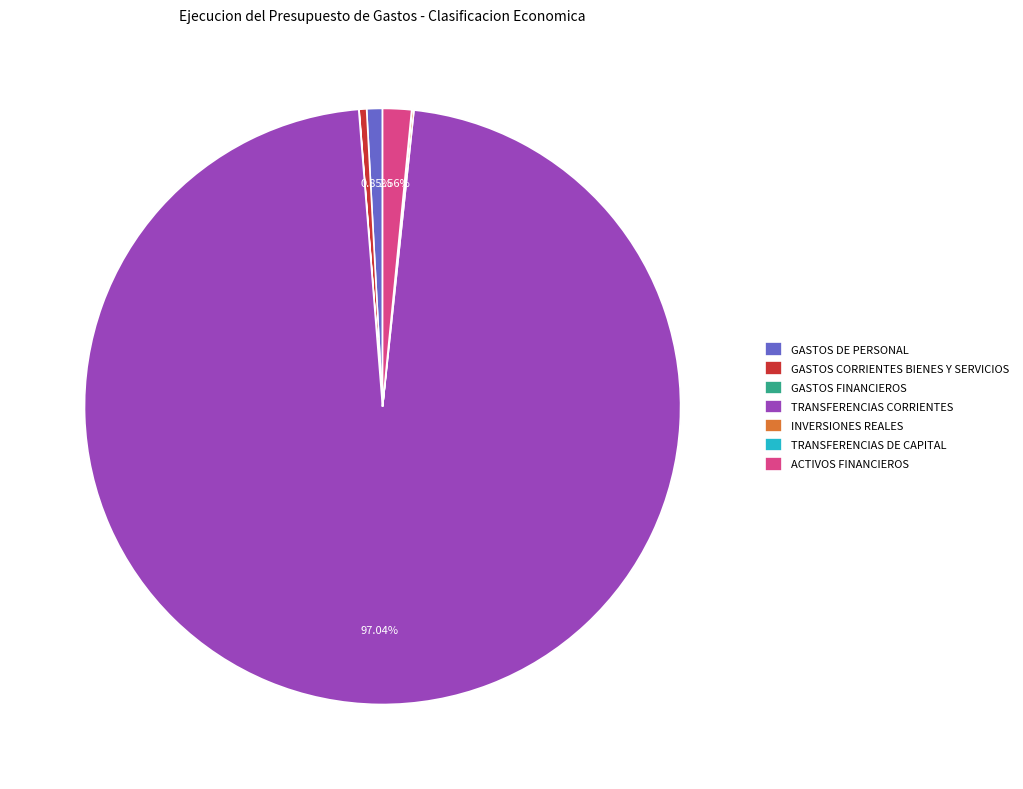

Approximately how many times larger is the value at GASTOS CORRIENTES BIENES Y SERVICIOS compared to ACTIVOS FINANCIEROS?

0.3